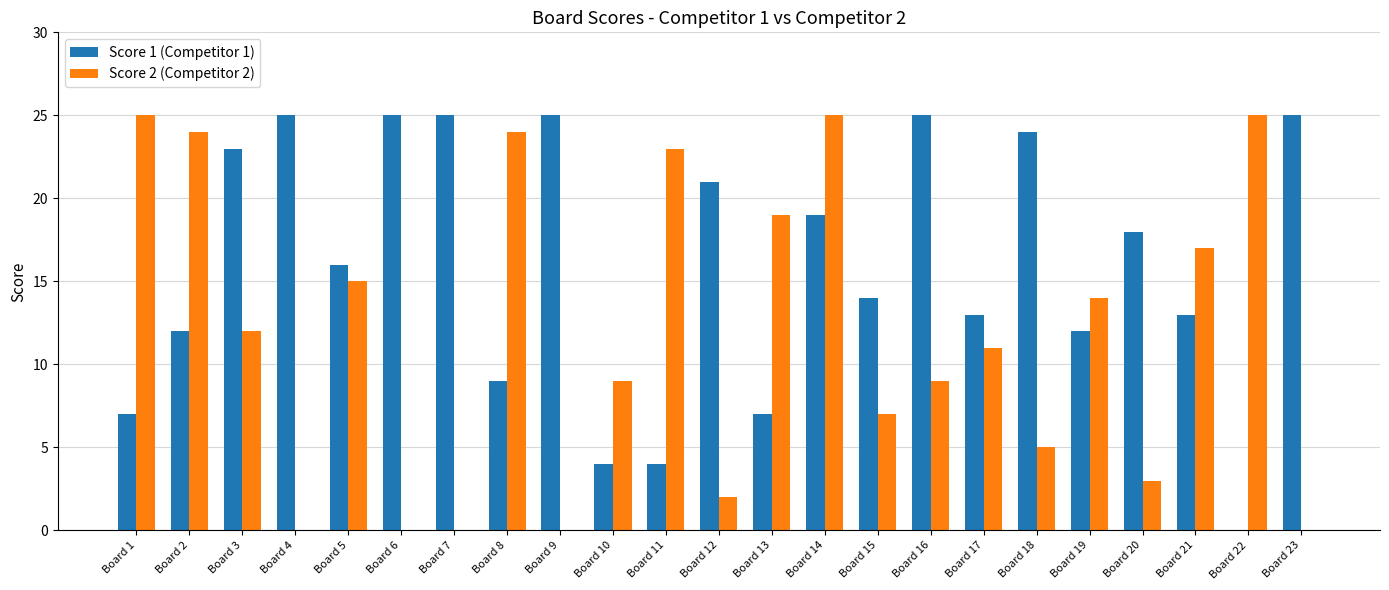

What is the greatest value displayed?

25